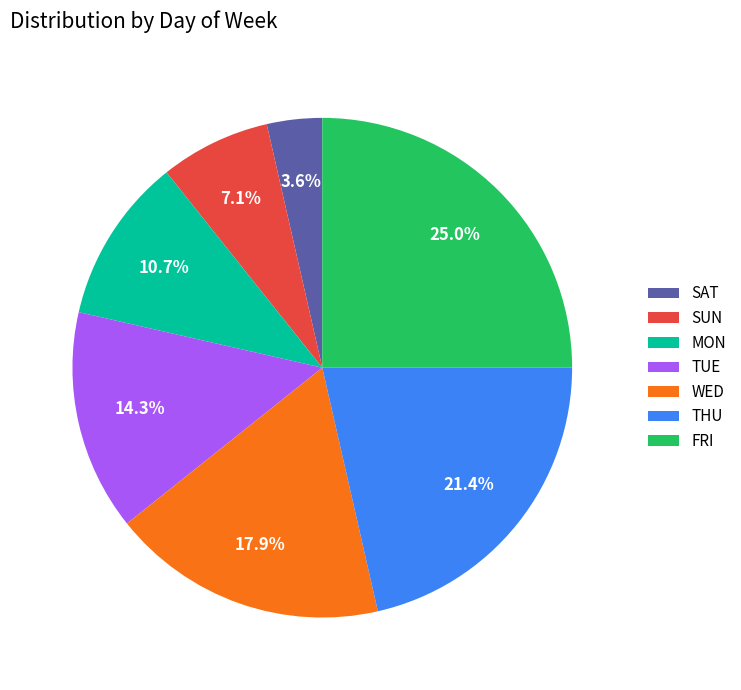

Does MON represent more than half of the total?

No